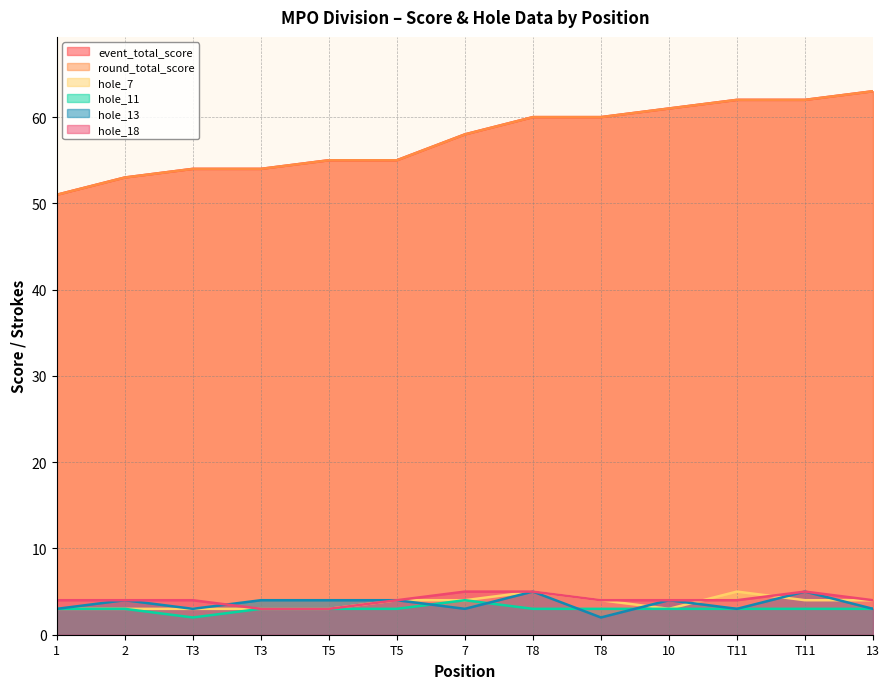

Is the value of round_total_score at 13 greater than the value of hole_13 at 7?

Yes